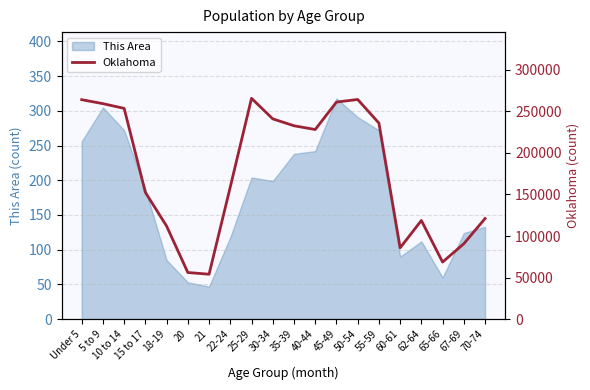

At which label does This Area reach its peak?

45-49